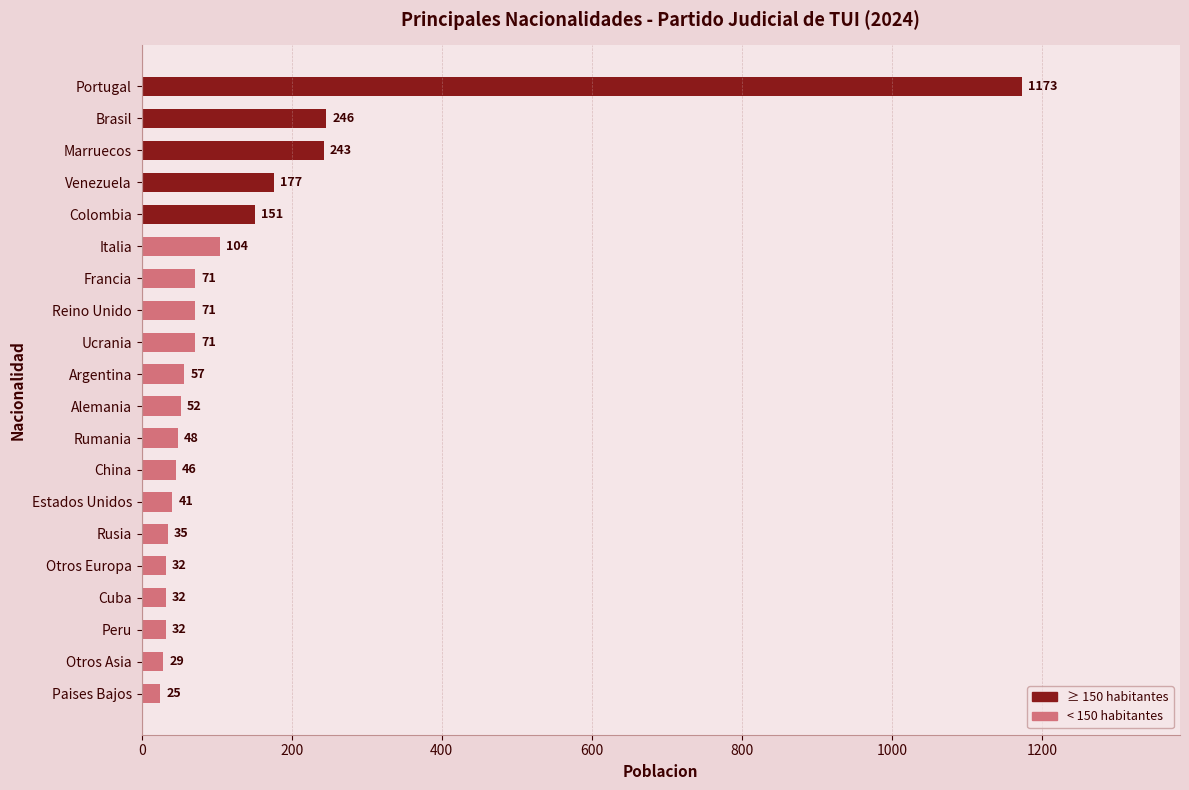

At which label is the value closest to 599?

Brasil